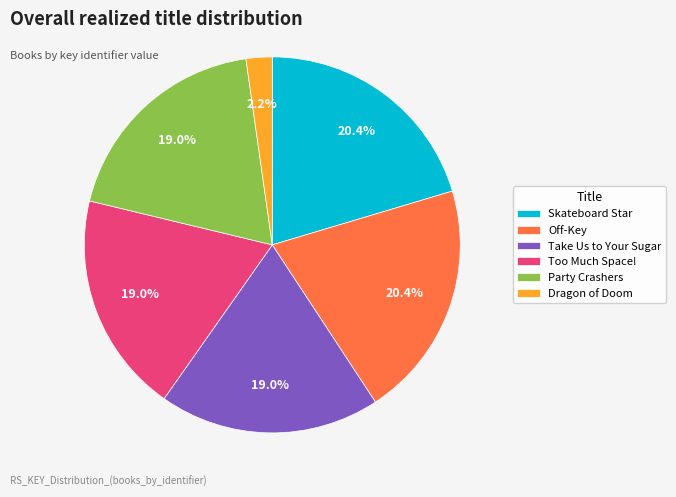

To the nearest percent, what percentage of the pie is Dragon of Doom?

2%